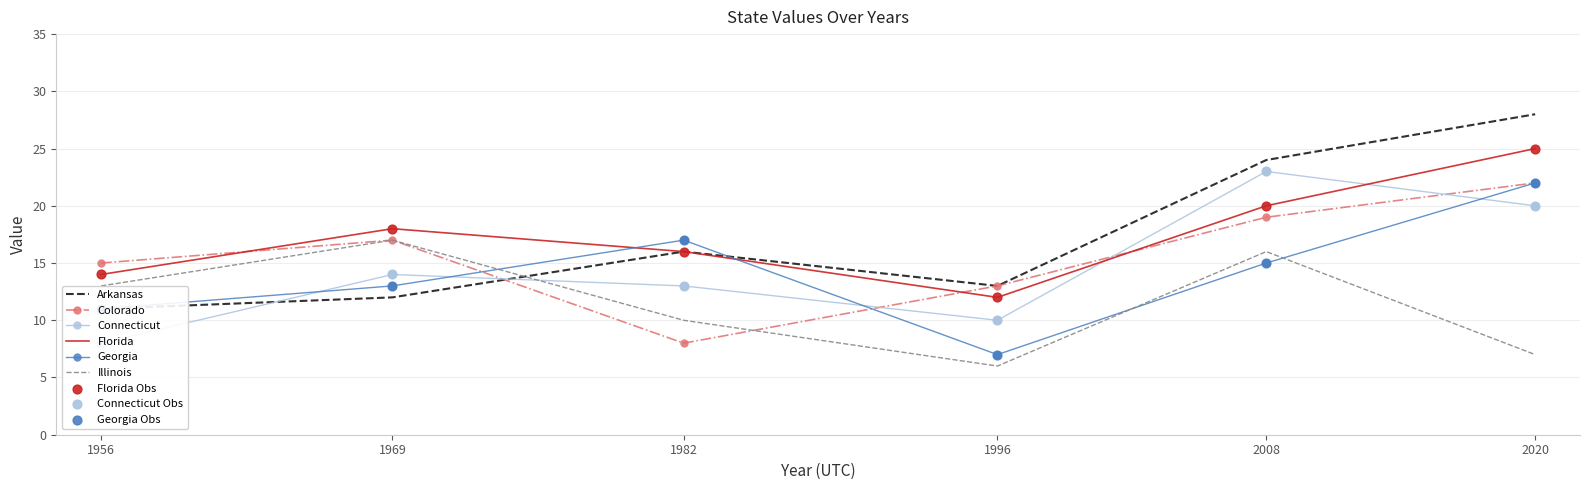

Which series has the largest total across all categories?

Florida